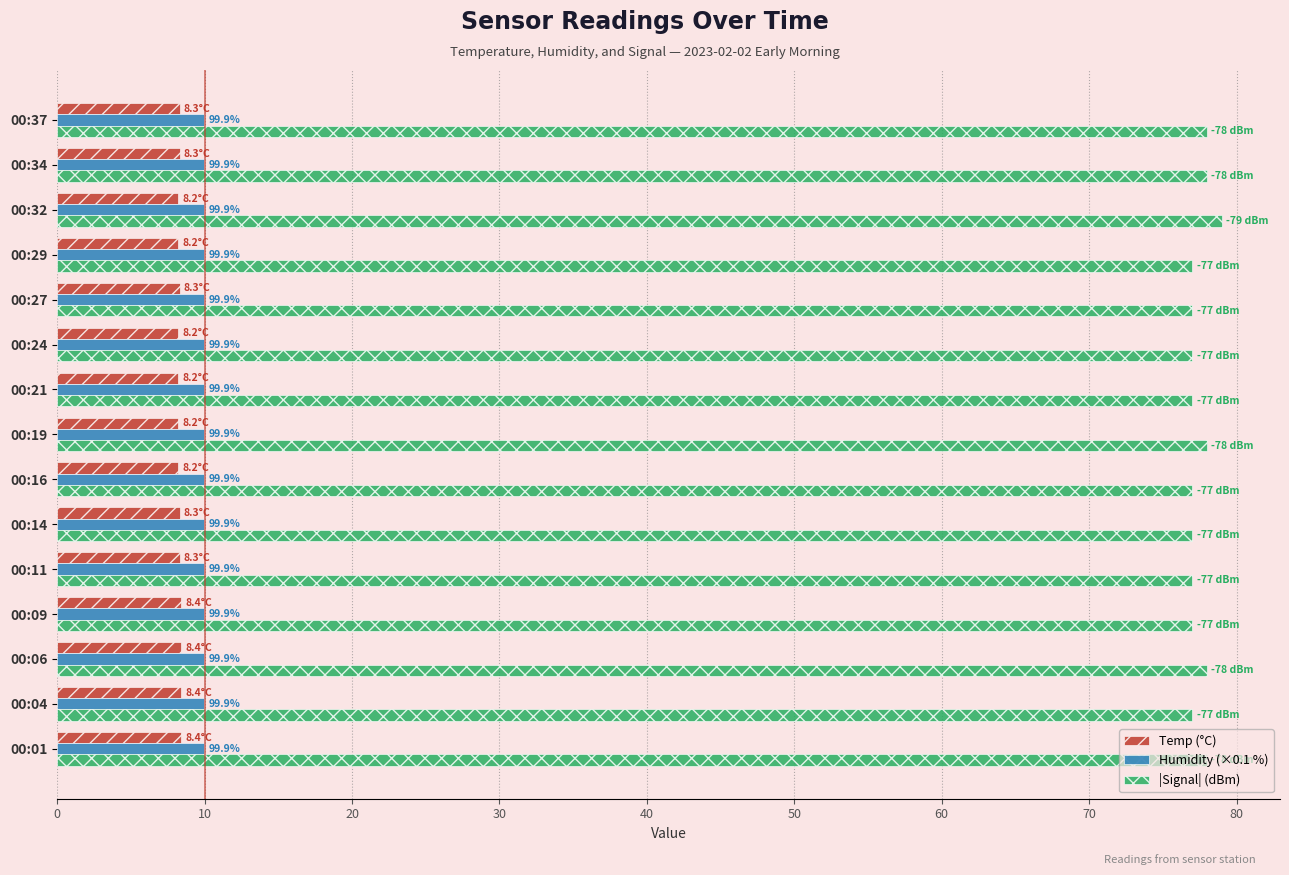

True or false: Temp (°C) has a value of 8.3 at 00:37.

True